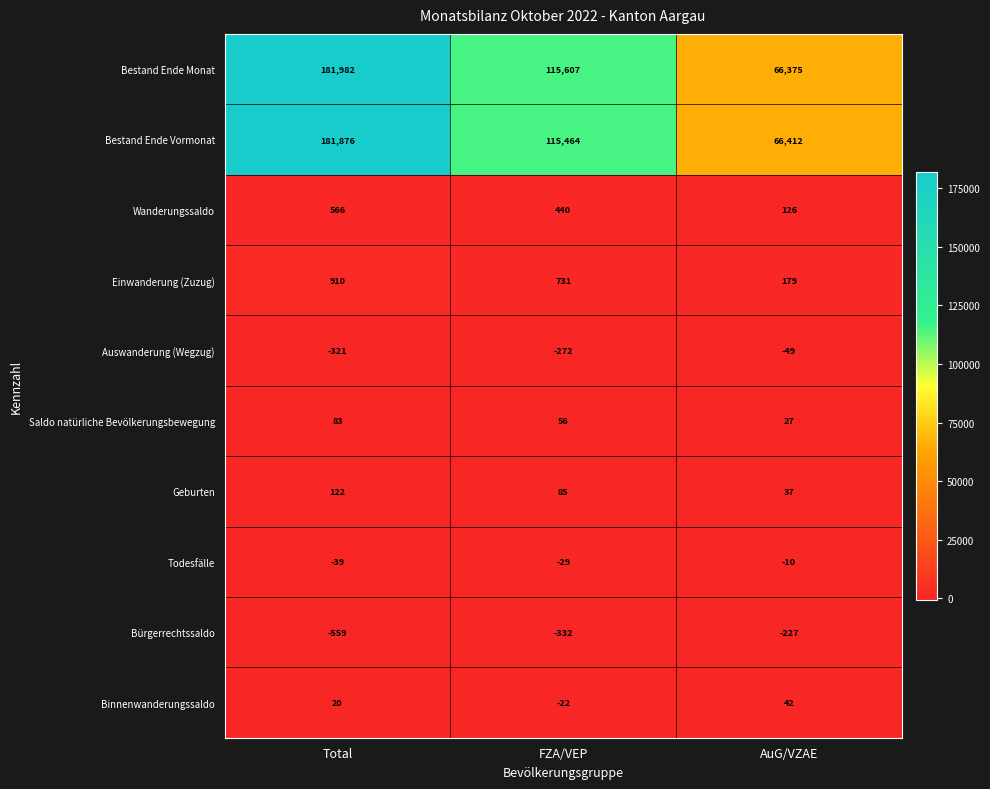

At how many categories does at least one series exceed 115645?

1